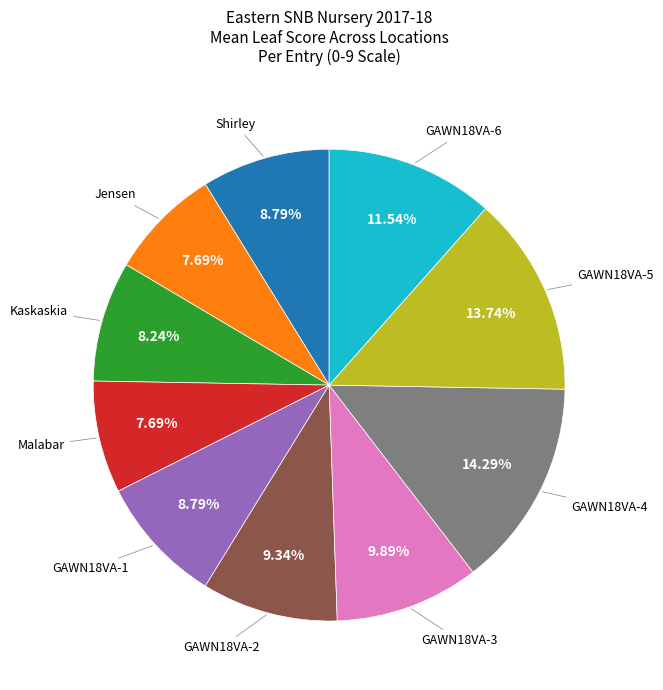

Is there a majority slice in this chart?

No